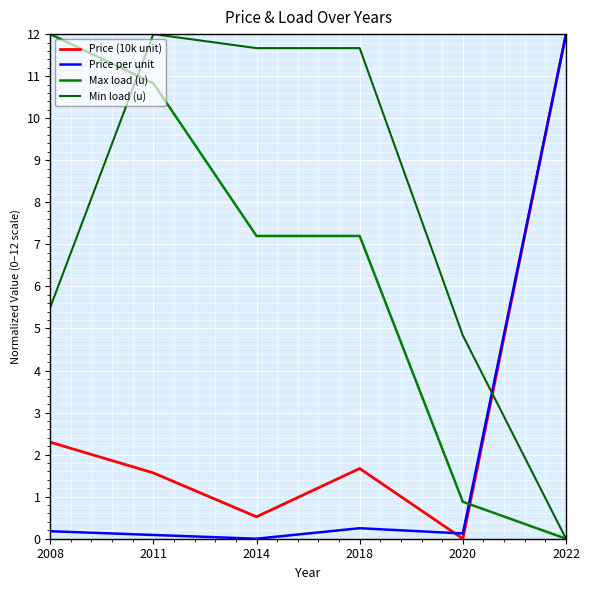

At which category does the chart reach its peak across all series?

2022